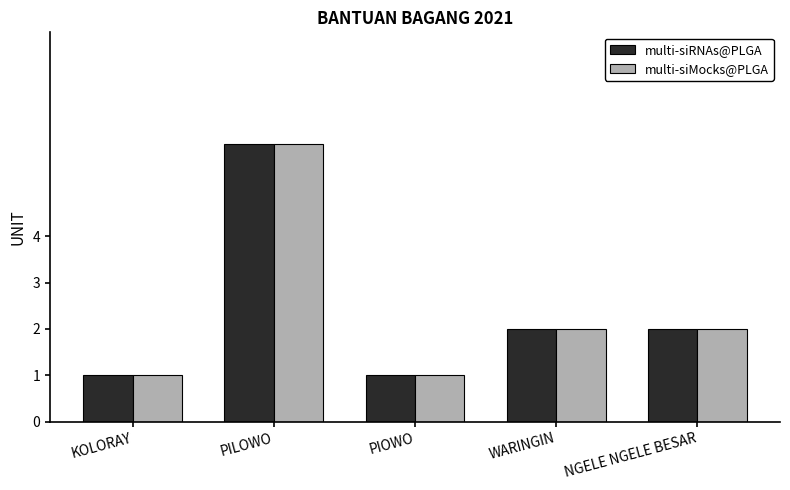

What is the approximate value of multi-siRNAs@PLGA at PILOWO?

6